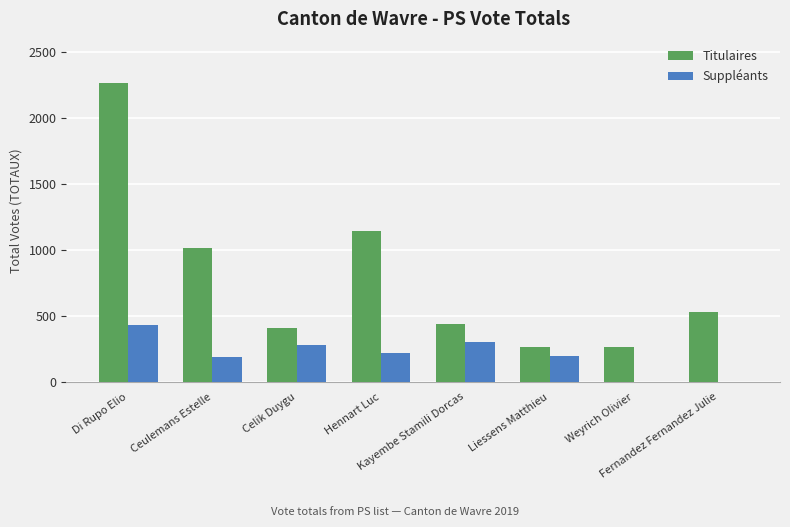

What is the greatest value displayed?

2269